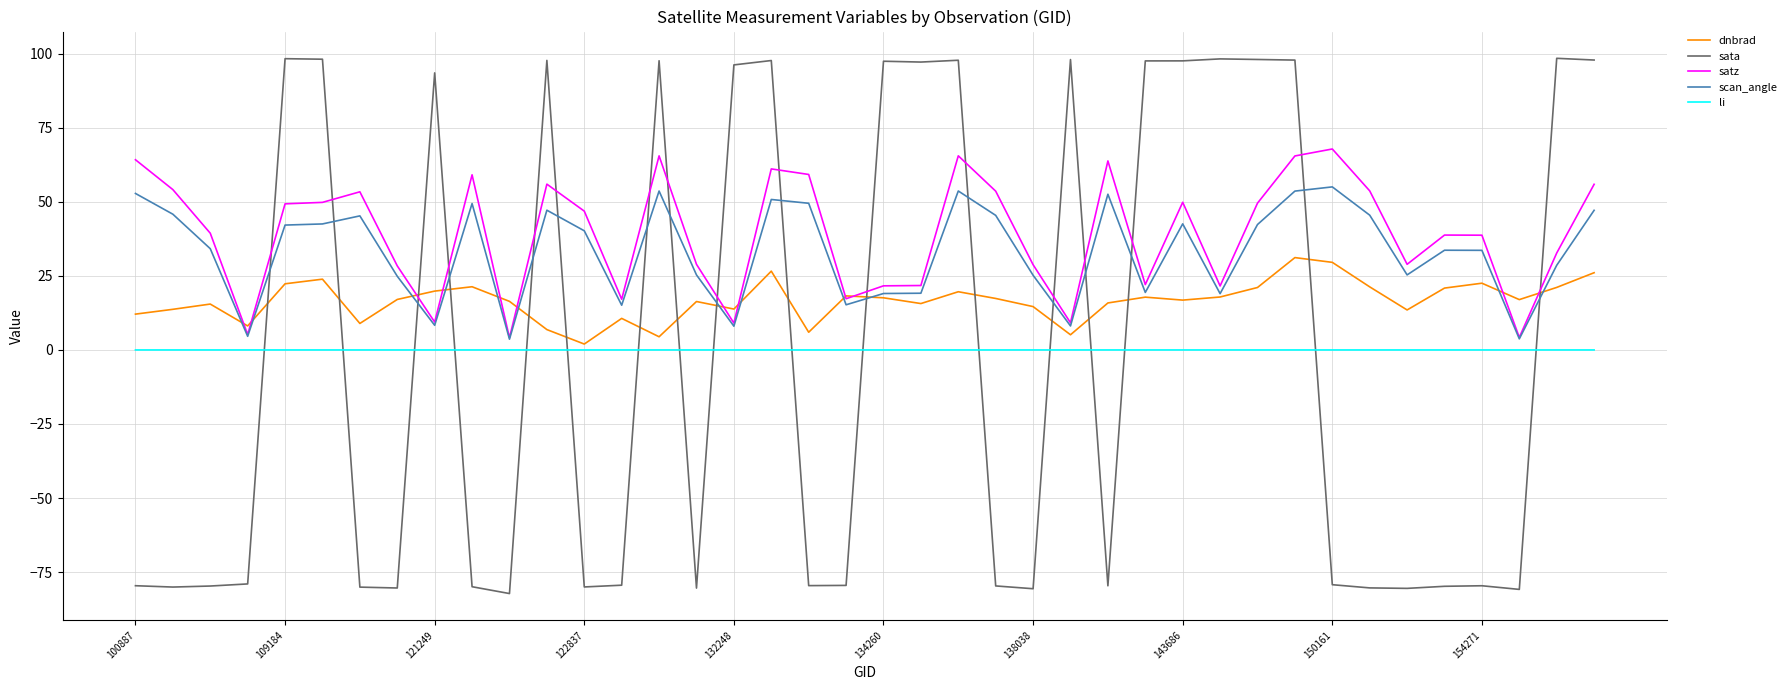

How many intersections are there between sata and scan_angle?

17